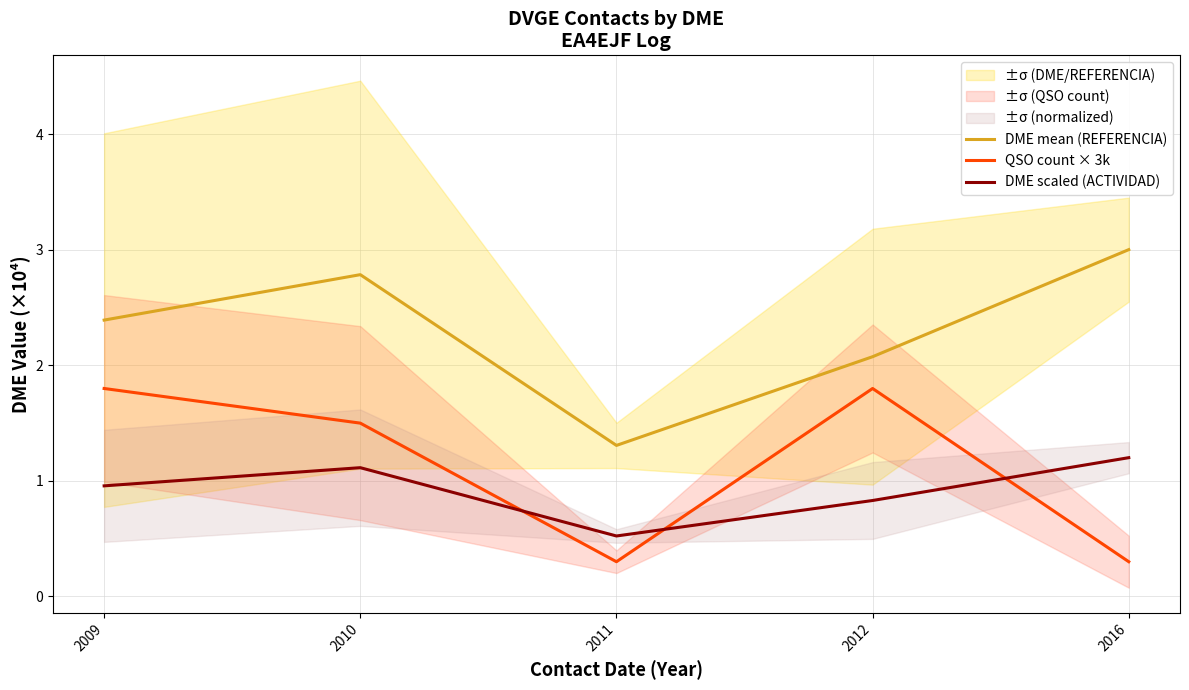

True or false: QSO count × 3k has a value of 0.3 at 2011.

True